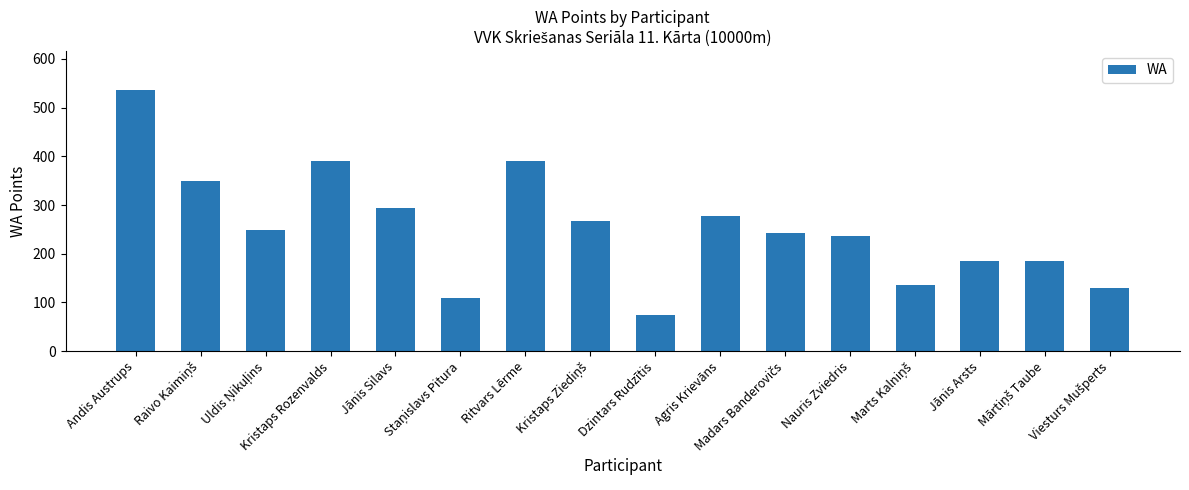

What is the minimum value shown in the chart?

75